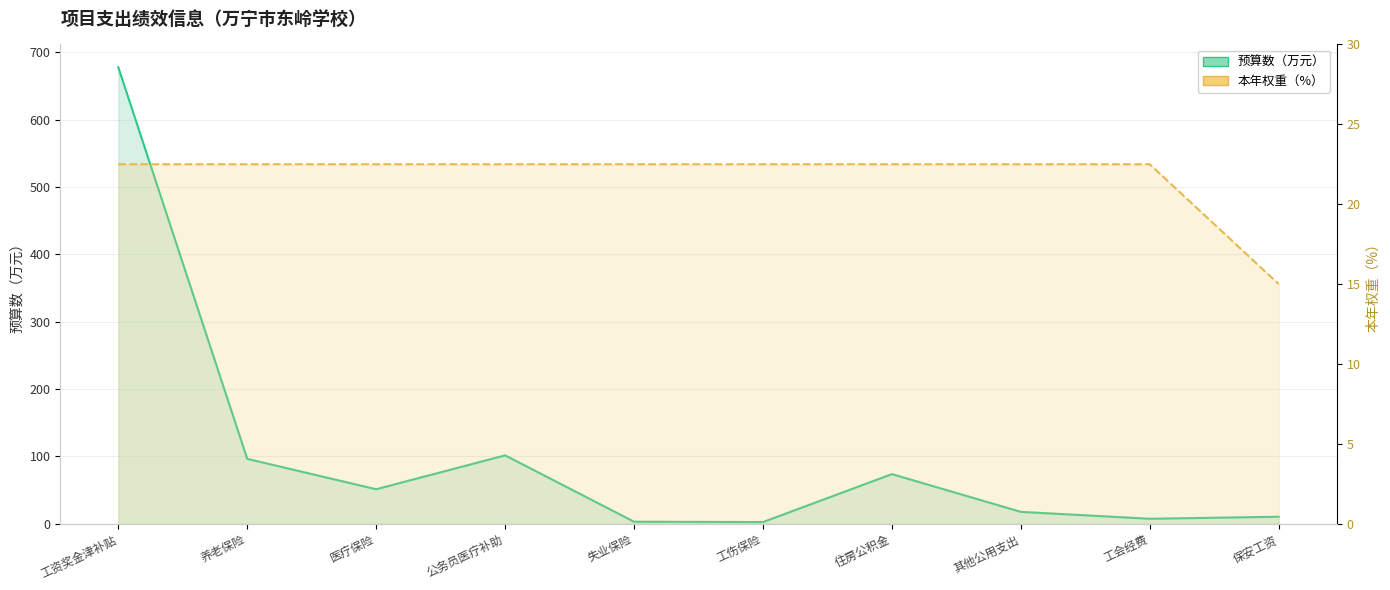

Which series has the largest total across all categories?

预算数